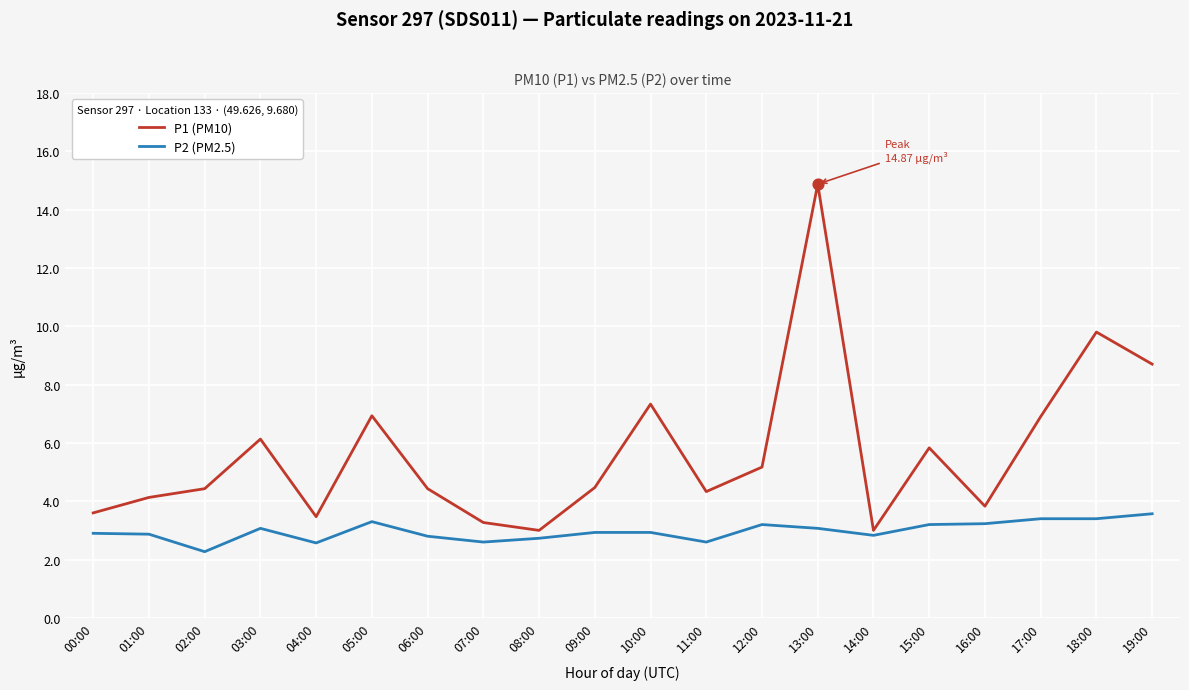

What is the difference between the highest and lowest values at 19:00?

5.1